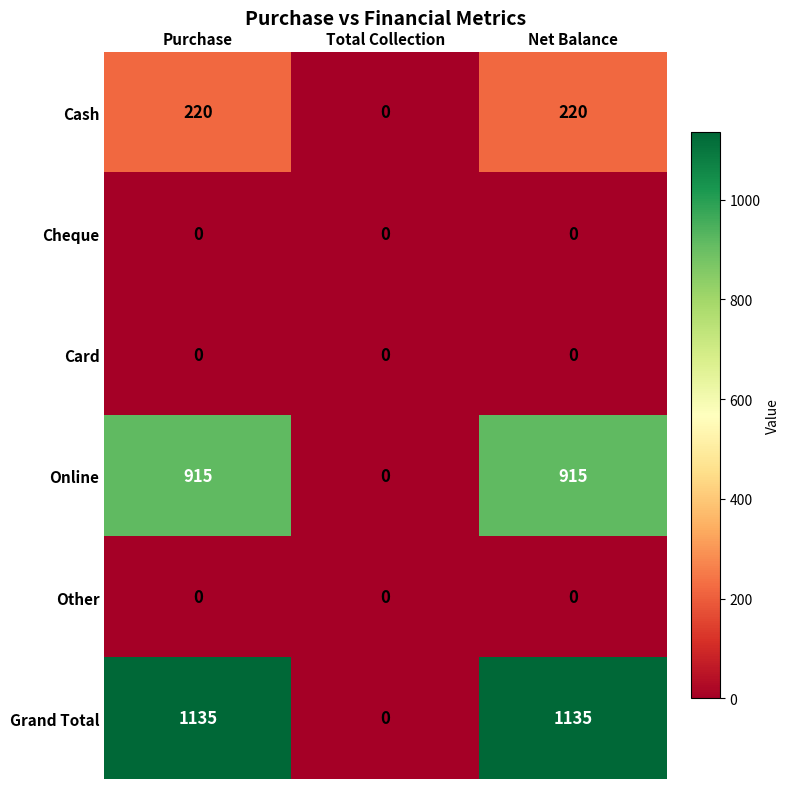

What is the total value across all series at Purchase?

2270